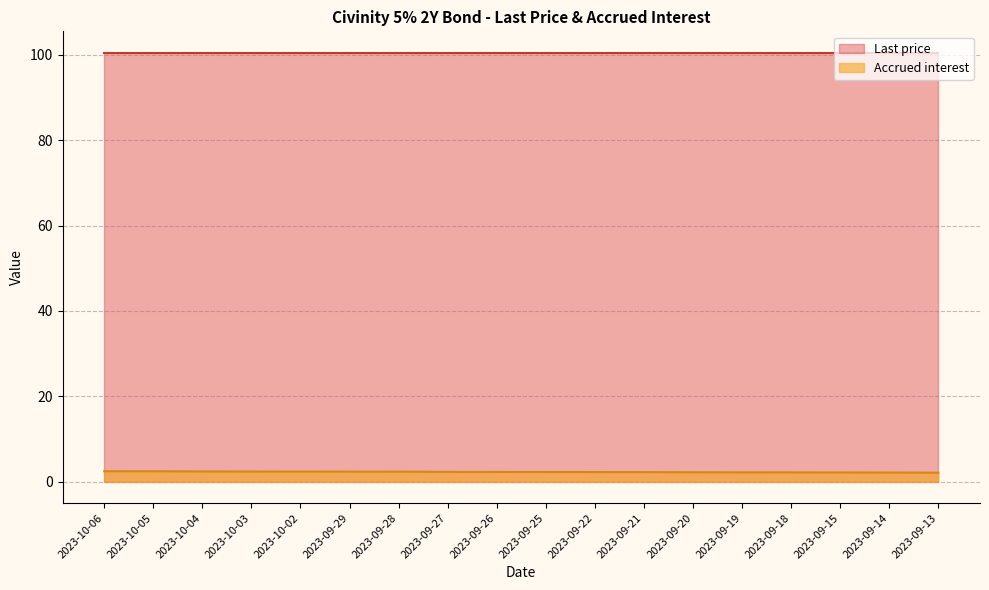

Is it true that the value at 2023-09-21 is 2.2?

True